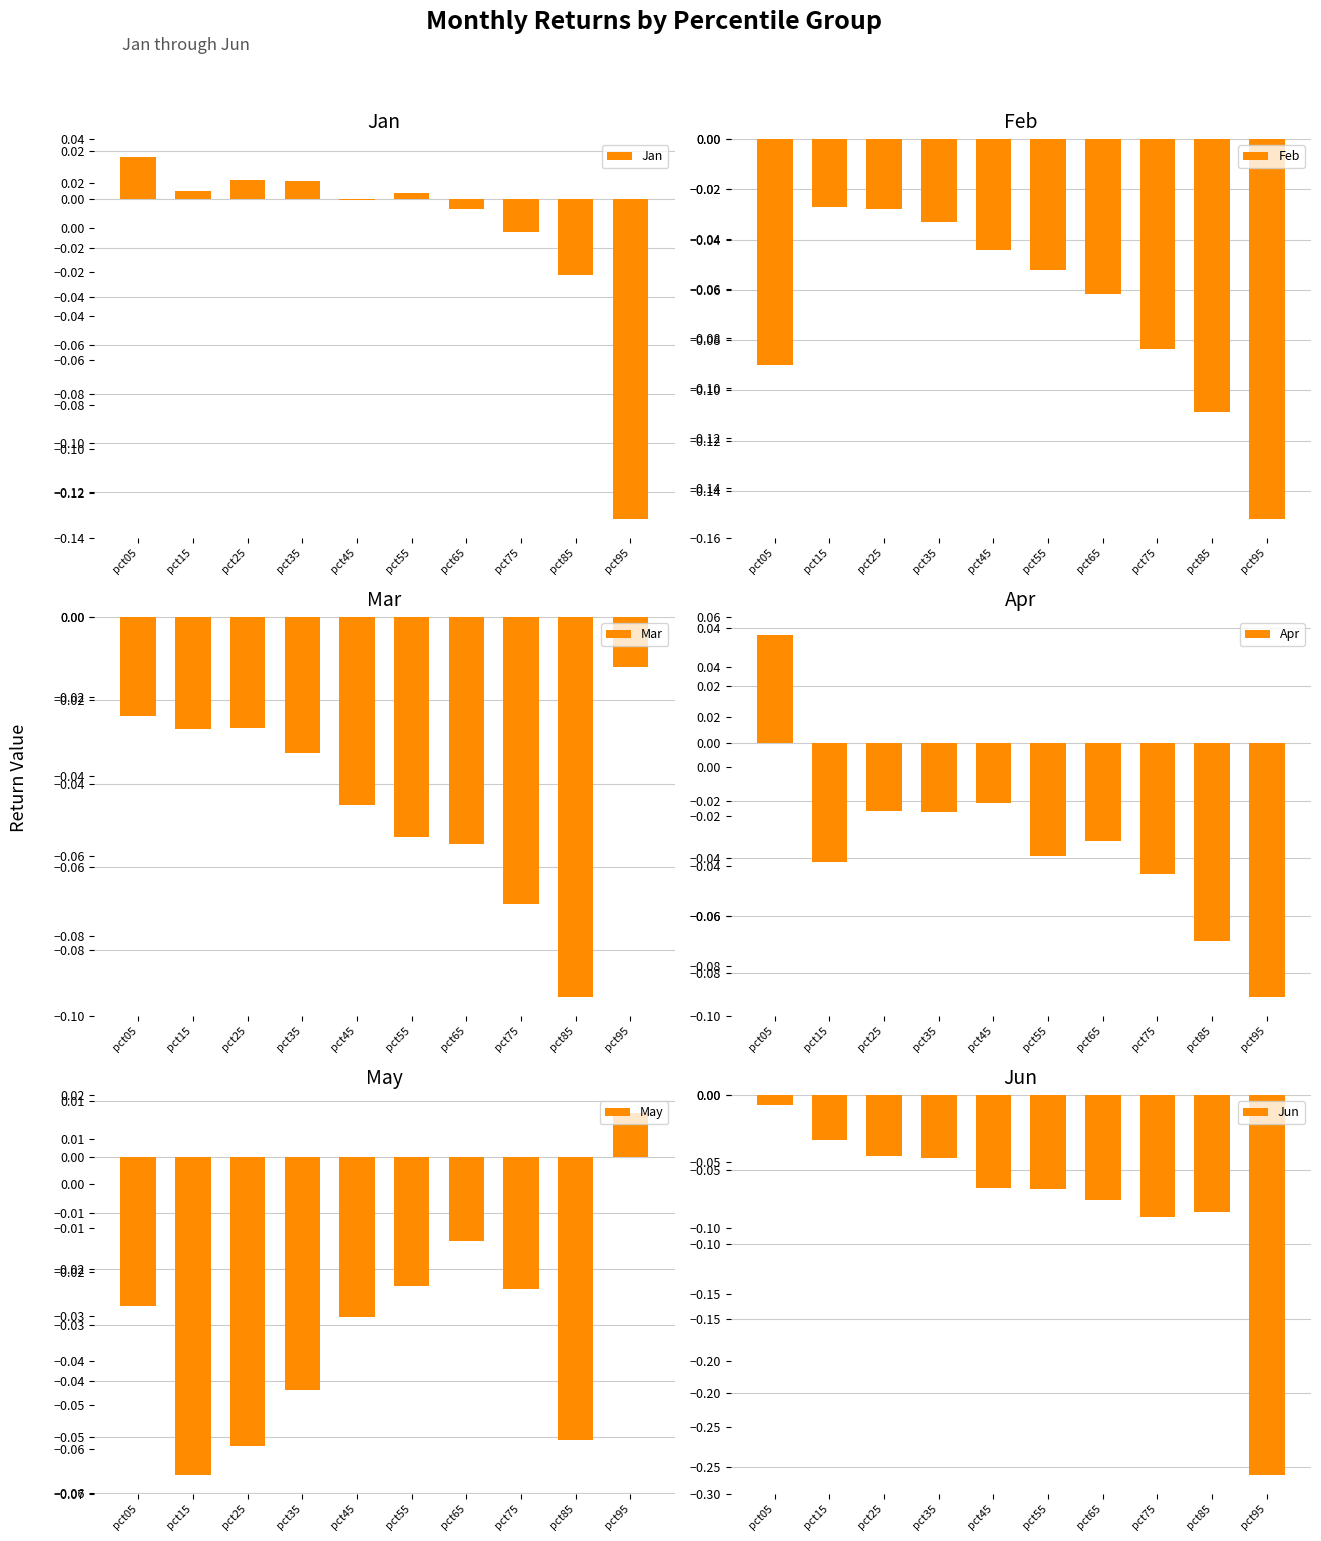

Reading left to right, transcribe all the data shown in this chart.

Jan: pct05=0.0	pct15=0.0	pct25=0.0	pct35=0.0	pct45=-0.0	pct55=0.0	pct65=-0.0	pct75=-0.0	pct85=-0.0	pct95=-0.1
Feb: pct05=-0.1	pct15=-0.0	pct25=-0.0	pct35=-0.0	pct45=-0.0	pct55=-0.1	pct65=-0.1	pct75=-0.1	pct85=-0.1	pct95=-0.2
Mar: pct05=-0.0	pct15=-0.0	pct25=-0.0	pct35=-0.0	pct45=-0.0	pct55=-0.1	pct65=-0.1	pct75=-0.1	pct85=-0.1	pct95=-0.0
Apr: pct05=0.0	pct15=-0.0	pct25=-0.0	pct35=-0.0	pct45=-0.0	pct55=-0.0	pct65=-0.0	pct75=-0.0	pct85=-0.1	pct95=-0.1
May: pct05=-0.0	pct15=-0.1	pct25=-0.1	pct35=-0.0	pct45=-0.0	pct55=-0.0	pct65=-0.0	pct75=-0.0	pct85=-0.1	pct95=0.0
Jun: pct05=-0.0	pct15=-0.0	pct25=-0.0	pct35=-0.0	pct45=-0.1	pct55=-0.1	pct65=-0.1	pct75=-0.1	pct85=-0.1	pct95=-0.3